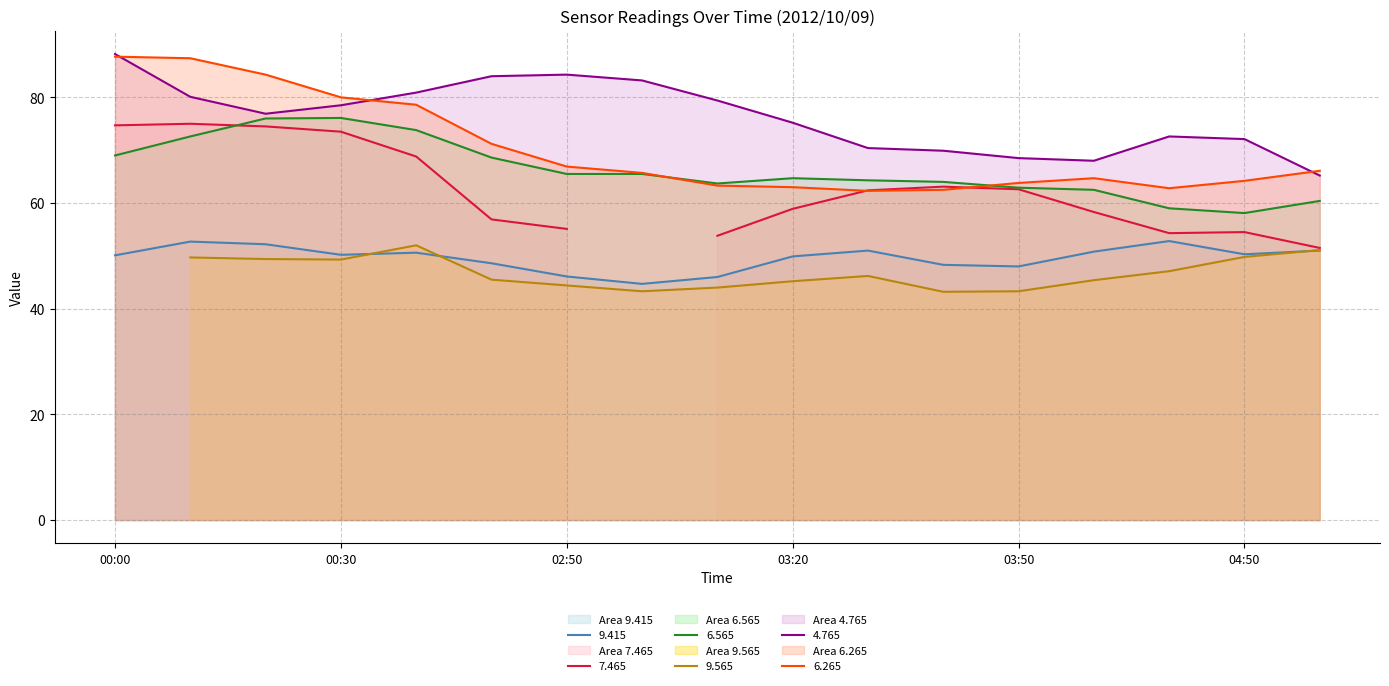

True or false: 6.565 and 9.415 cross at least once.

False